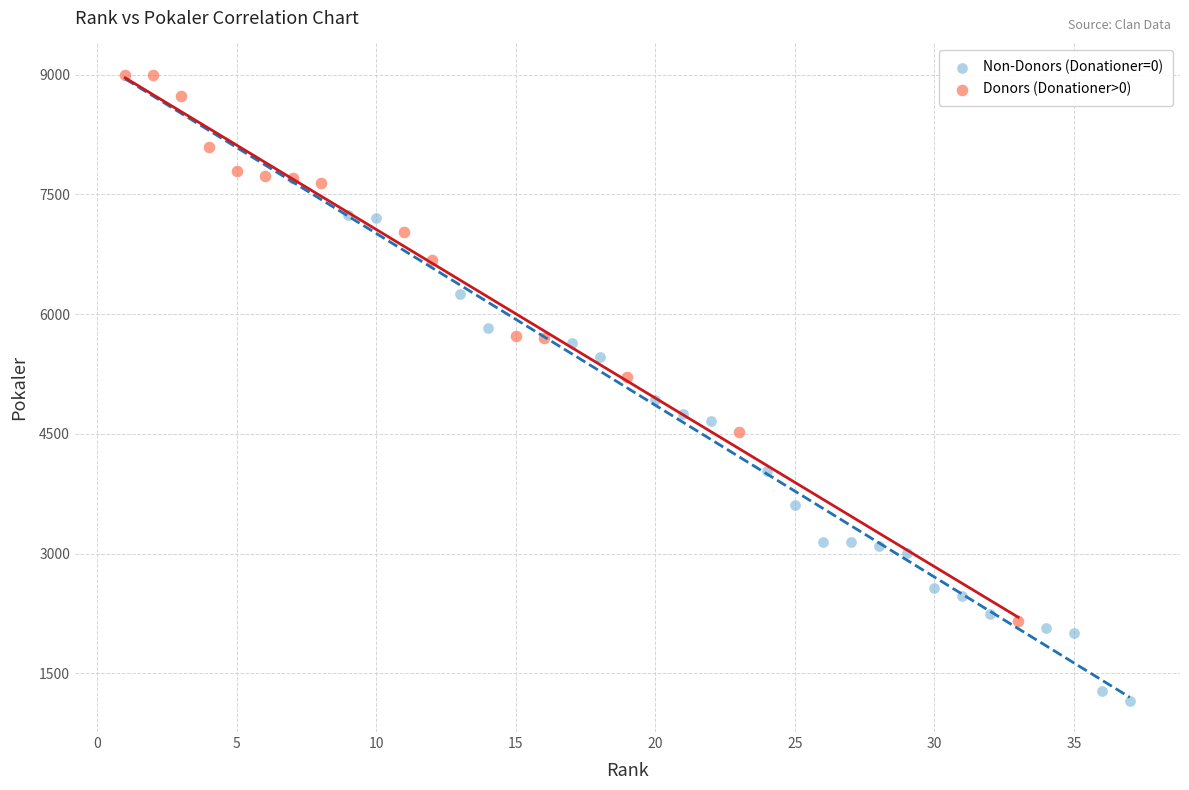

Which series reaches the maximum Y coordinate?

Donors (Donationer>0)